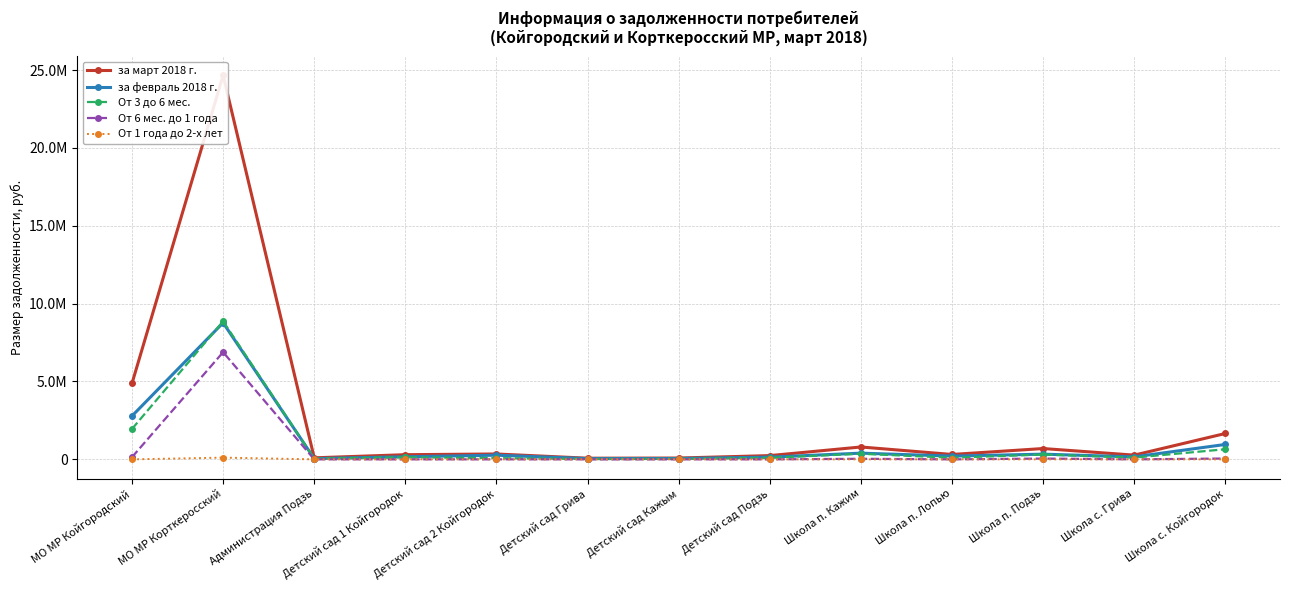

In за февраль 2018 г., how many points are lower than both neighbors (excluding endpoints)?

4